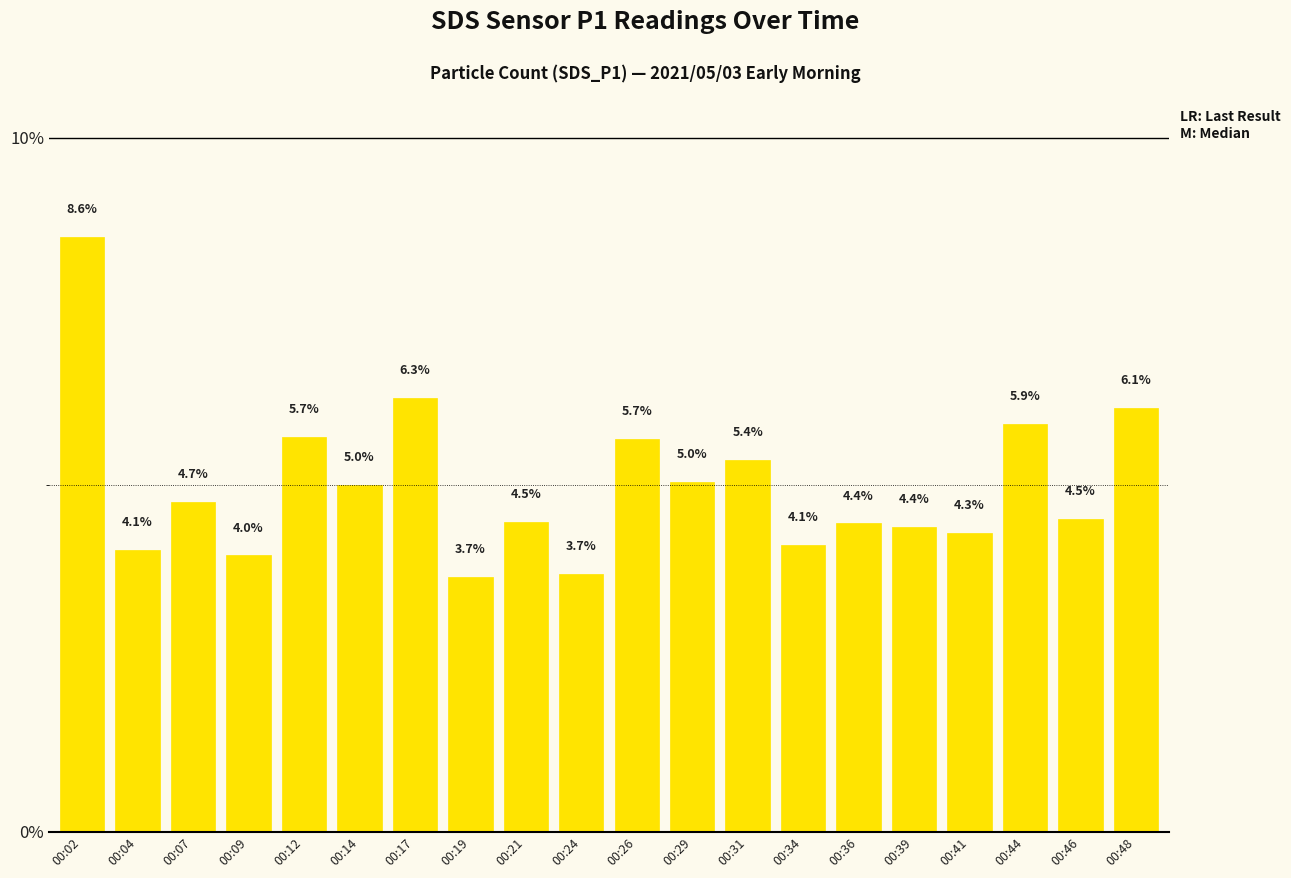

Reading left to right, extract all data points from this chart.

8.6	4.1	4.7	4.0	5.7	5.0	6.3	3.7	4.5	3.7	5.7	5.0	5.4	4.1	4.4	4.4	4.3	5.9	4.5	6.1